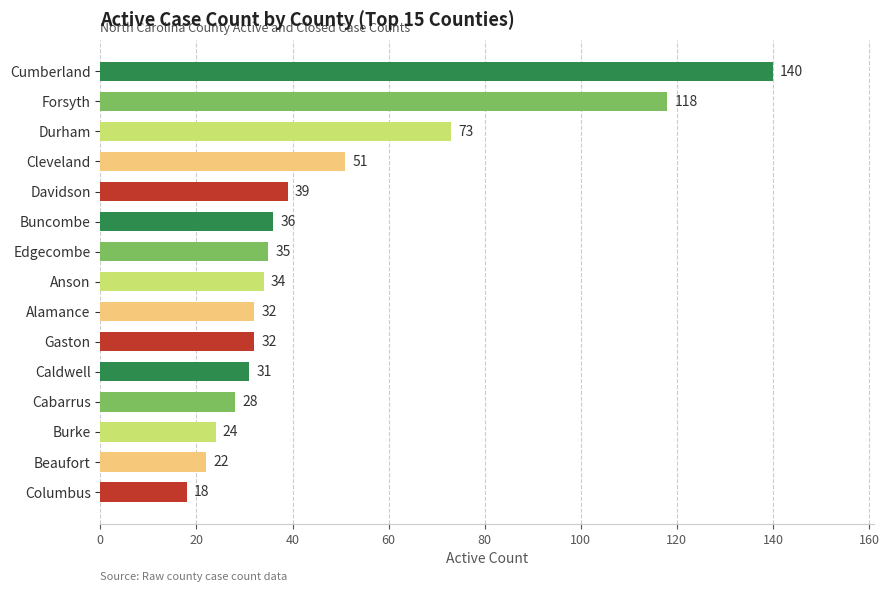

Reading bottom to top, extract all data points from this chart.

Columbus=18	Beaufort=22	Burke=24	Cabarrus=28	Caldwell=31	Gaston=32	Alamance=32	Anson=34	Edgecombe=35	Buncombe=36	Davidson=39	Cleveland=51	Durham=73	Forsyth=118	Cumberland=140